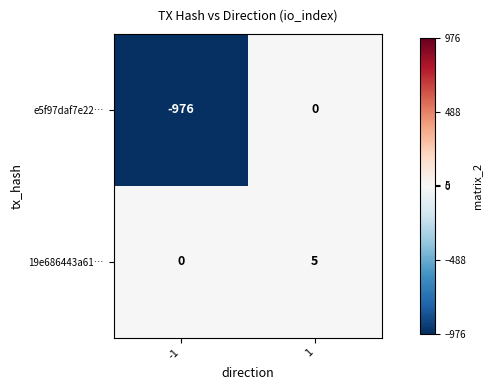

What is the total value across all series at -1?

-976